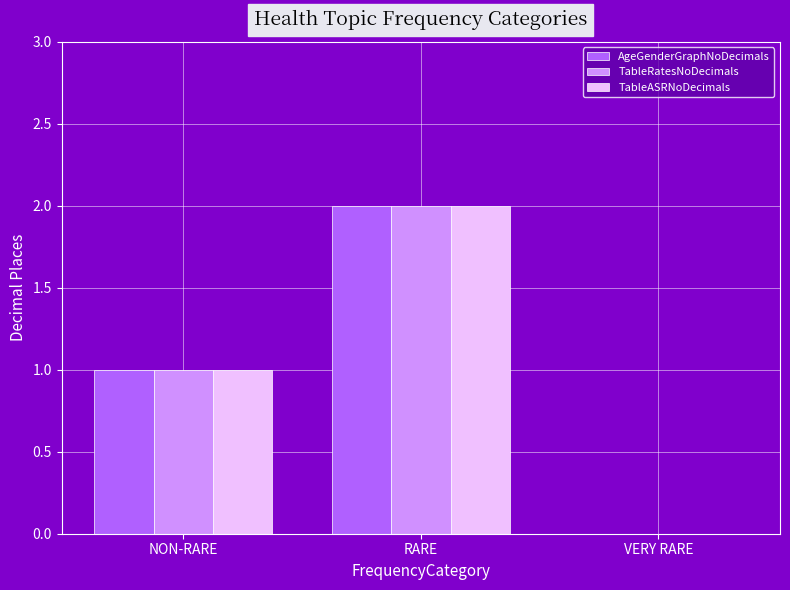

At which category is the sum across all series the highest?

RARE